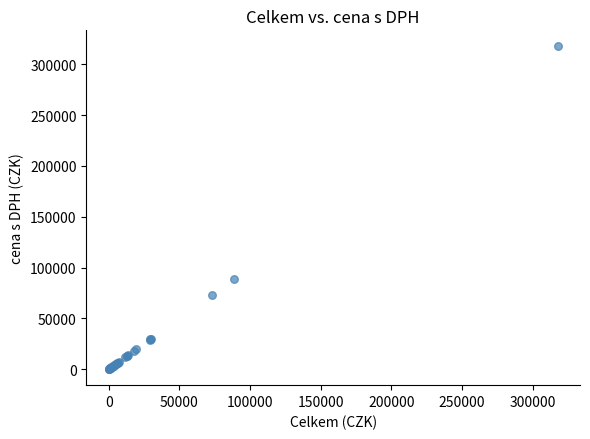

What Y value in the scatter plot is closest to 158862?

88900.0